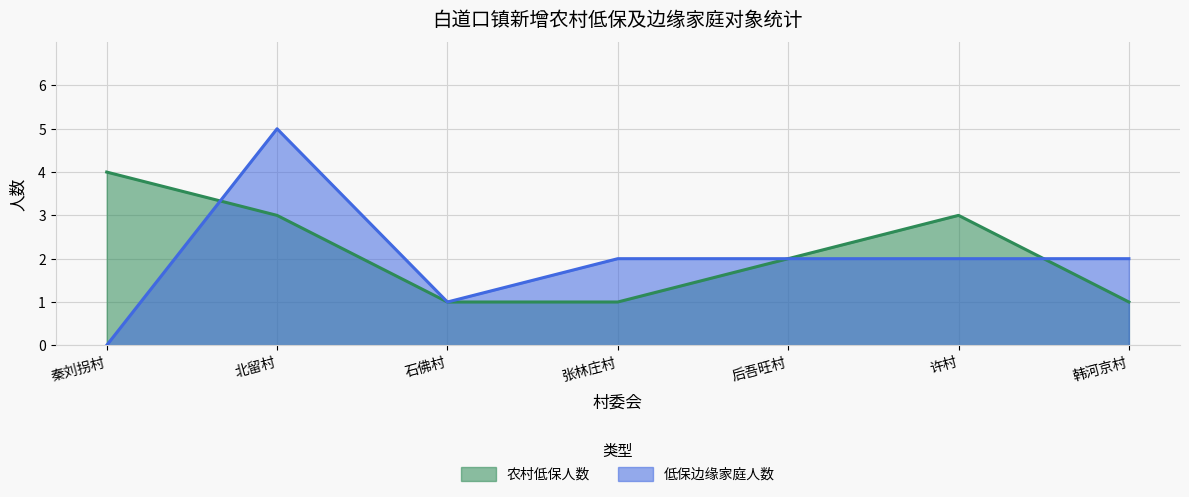

What is the spread (max minus min) of values at 秦刘拐村?

4